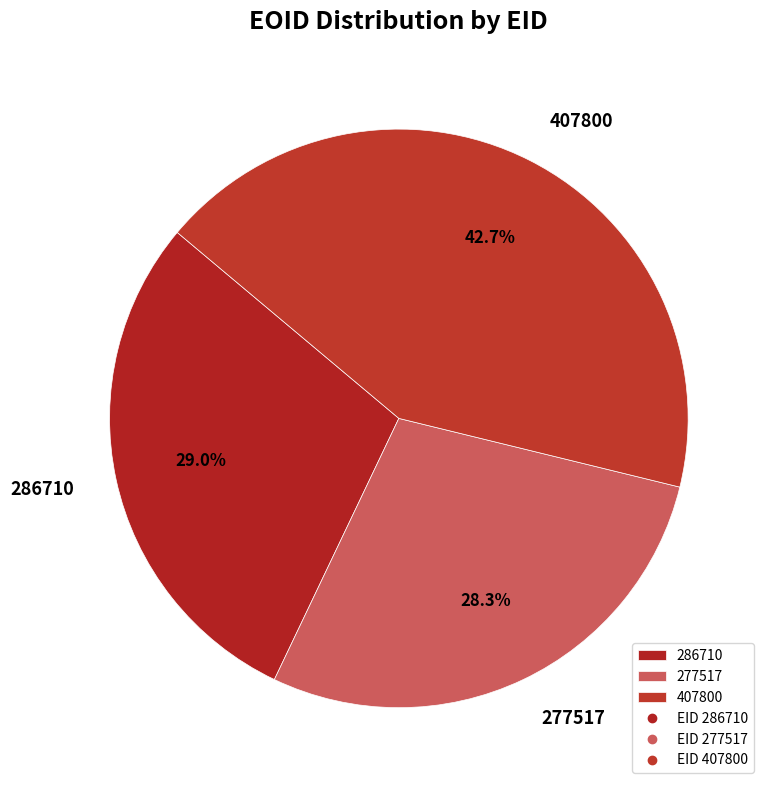

The 277517 slice represents 28% of the pie. True or false?

True